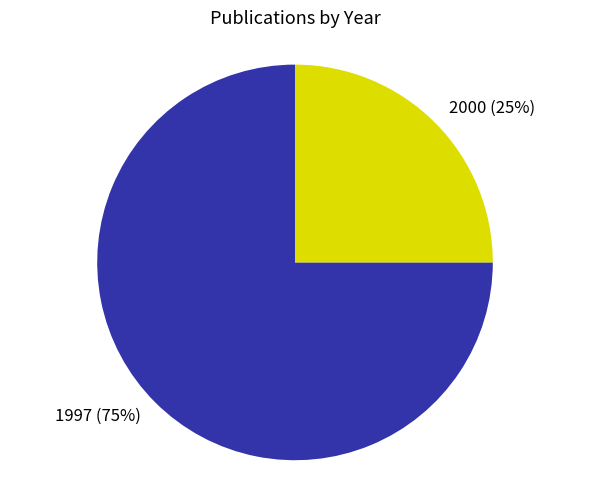

To the nearest percent, what portion does 2000 represent?

25%